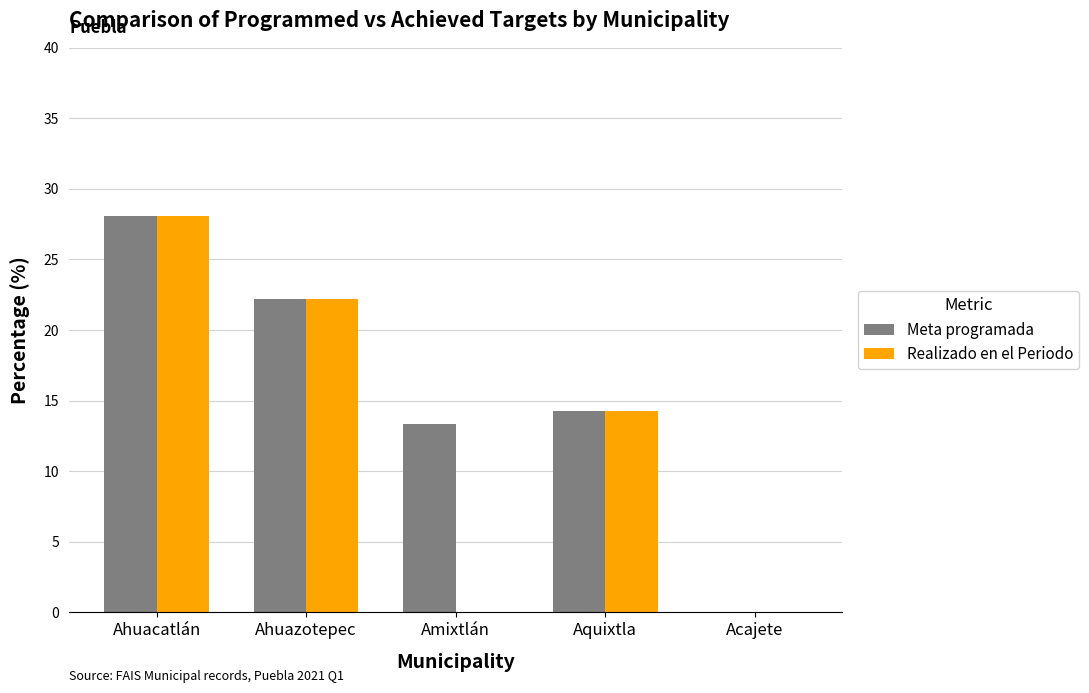

Is it true that Realizado en el Periodo equals 22.2 at Ahuazotepec?

True